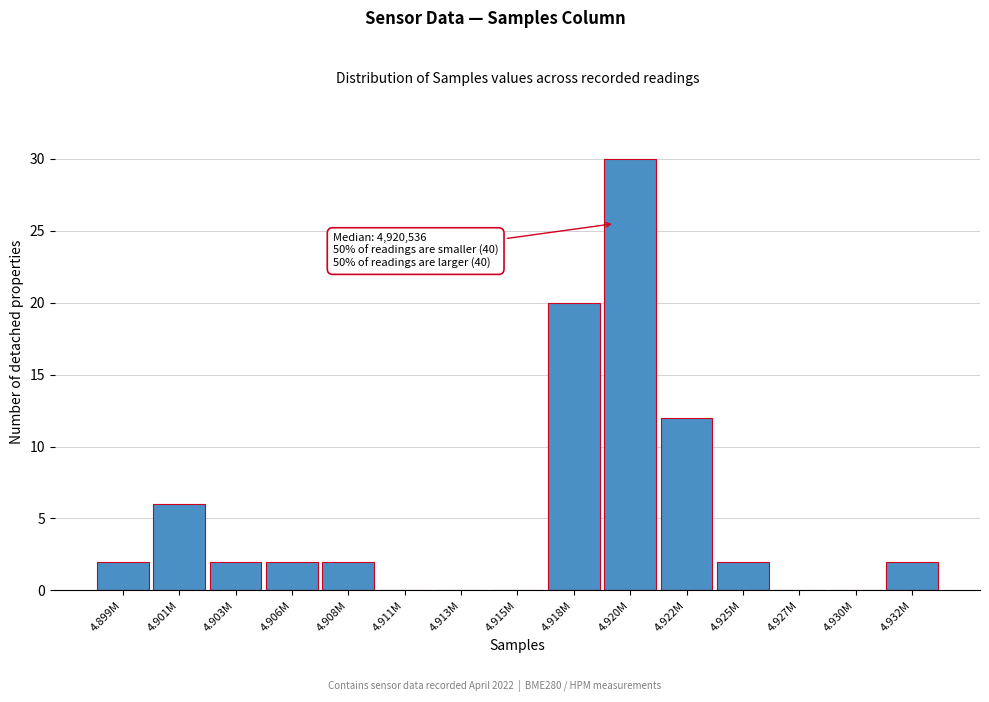

Reading left to right, transcribe all the data shown in this chart.

4.899M=2	4.901M=6	4.903M=2	4.906M=2	4.908M=2	4.911M=0	4.913M=0	4.915M=0	4.918M=20	4.920M=30	4.922M=12	4.925M=2	4.927M=0	4.930M=0	4.932M=2